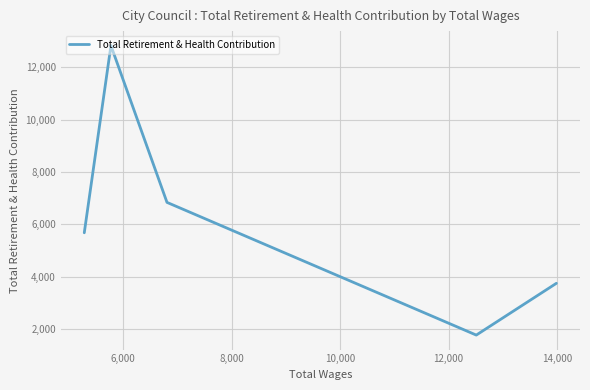

What is the difference between the maximum and minimum values?

11037